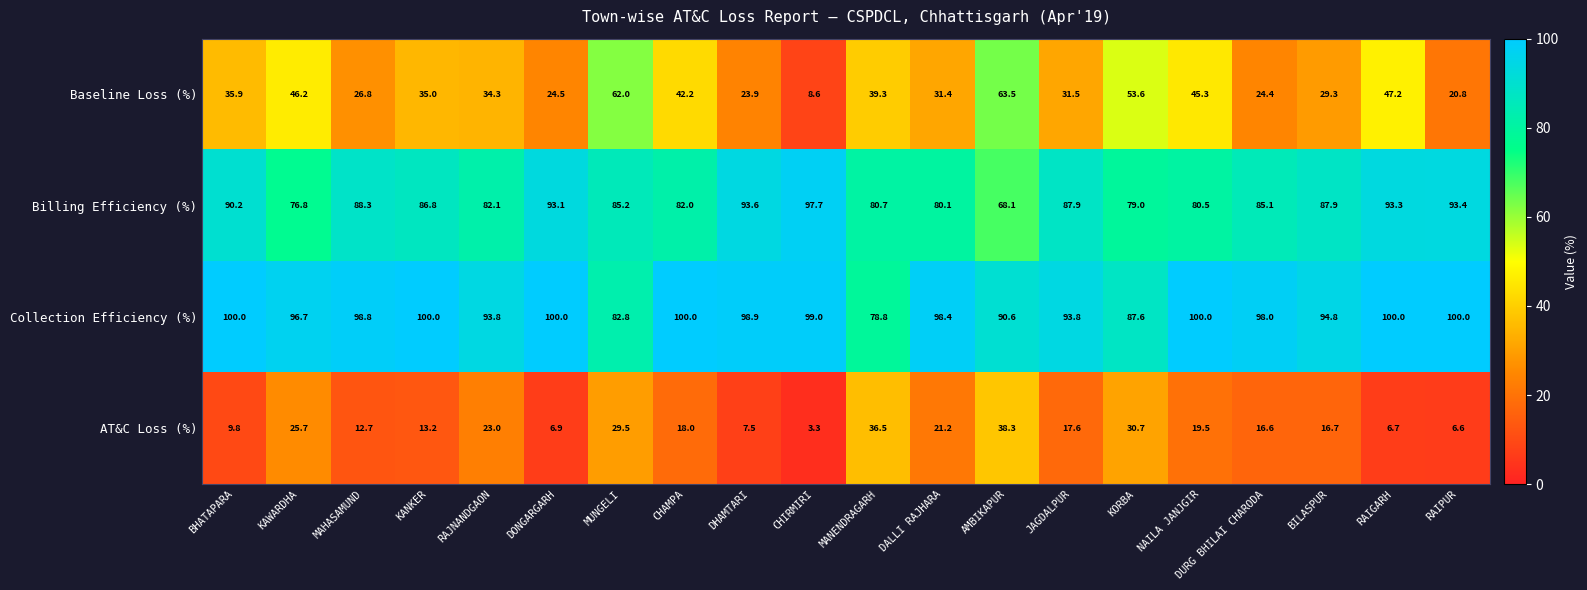

What is the sum of the Collection Efficiency (%) values at RAIPUR and CHAMPA?

200.0